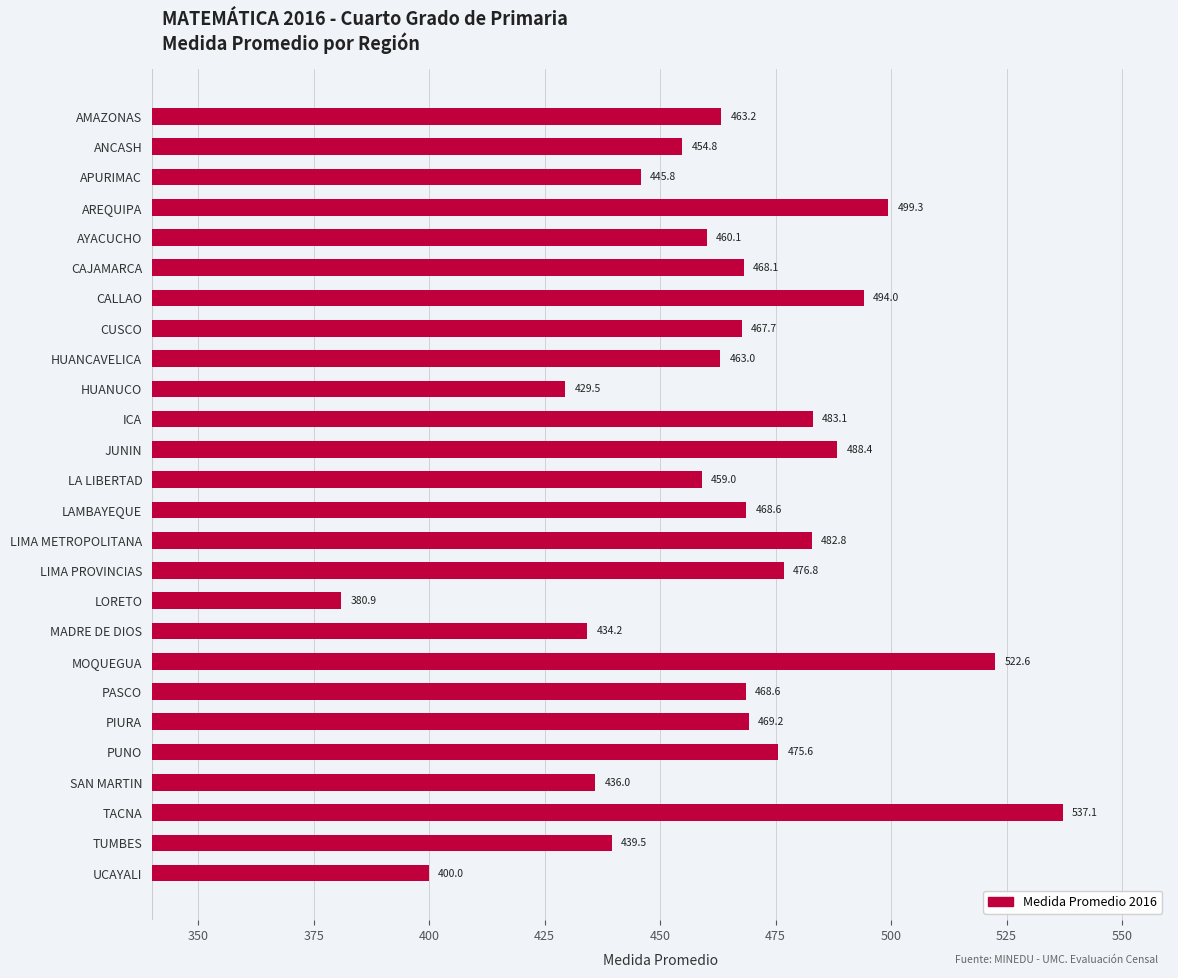

What is the label of the 4th bar from the top?

AREQUIPA